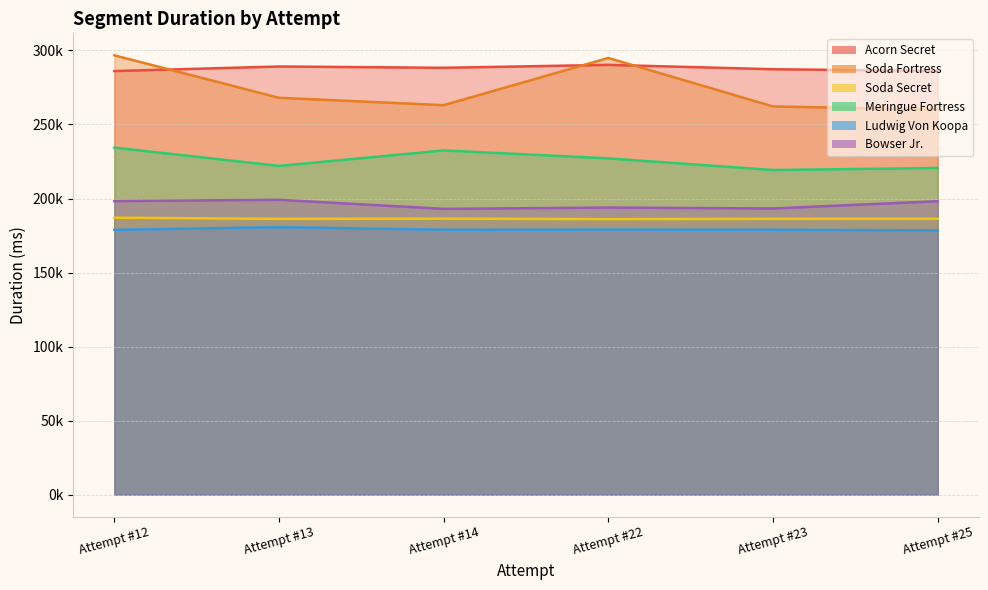

What is the sum of all Meringue Fortress values?

1355790